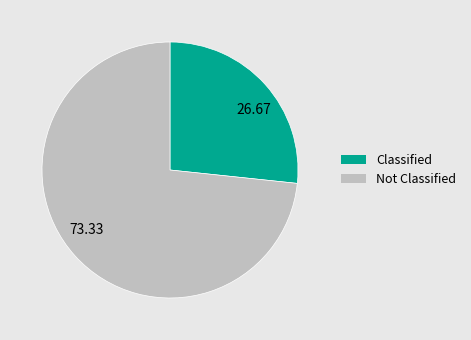

Is there a majority slice in this chart?

Yes